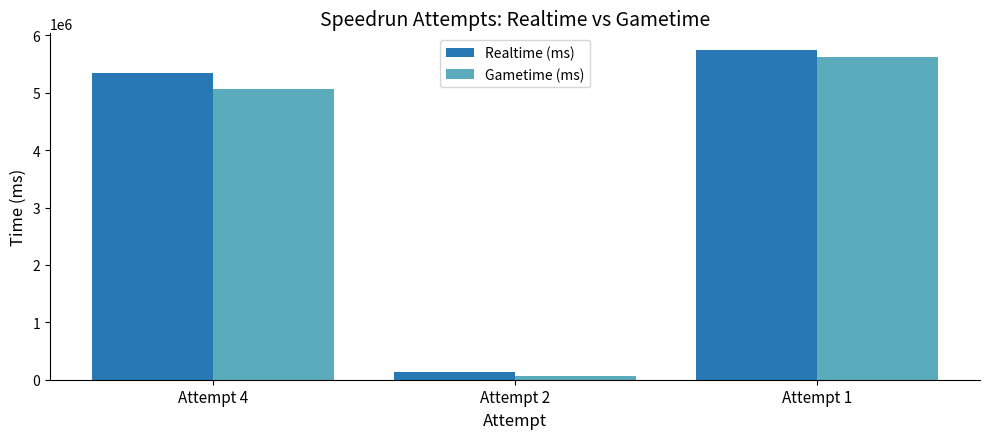

Reading left to right, what are all the values shown in this chart?

Realtime (ms): Attempt 4=5338592	Attempt 2=133483	Attempt 1=5747285
Gametime (ms): Attempt 4=5067751	Attempt 2=57630	Attempt 1=5619418